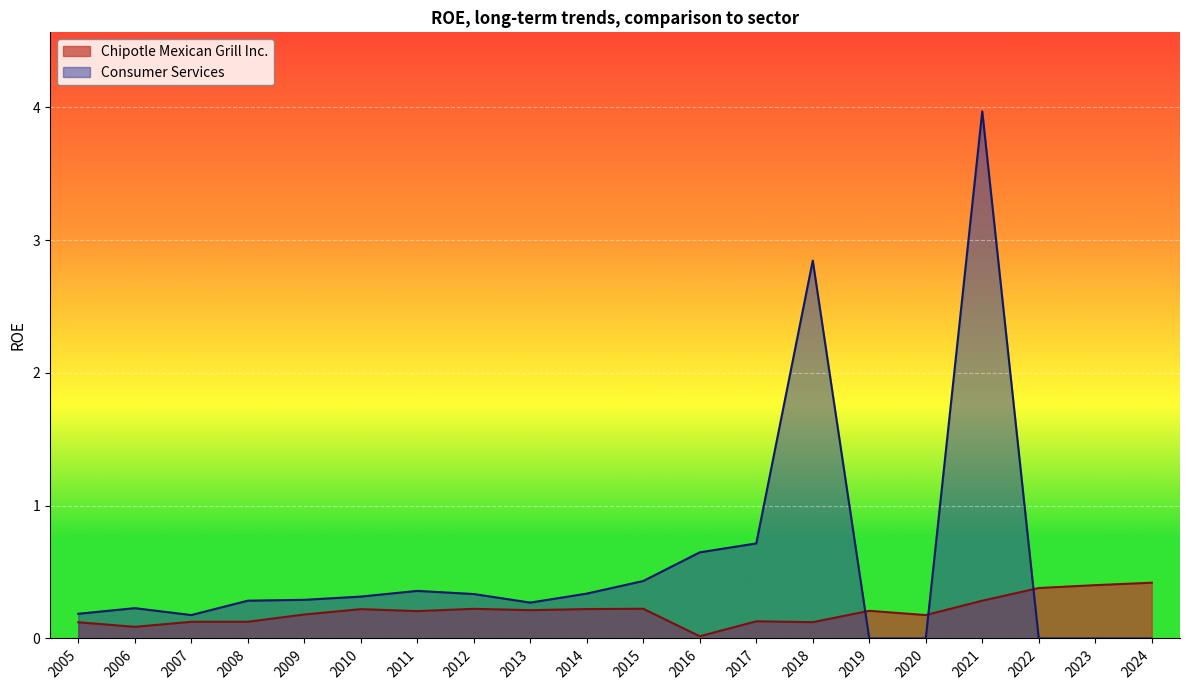

At how many categories does at least one series exceed 2?

2